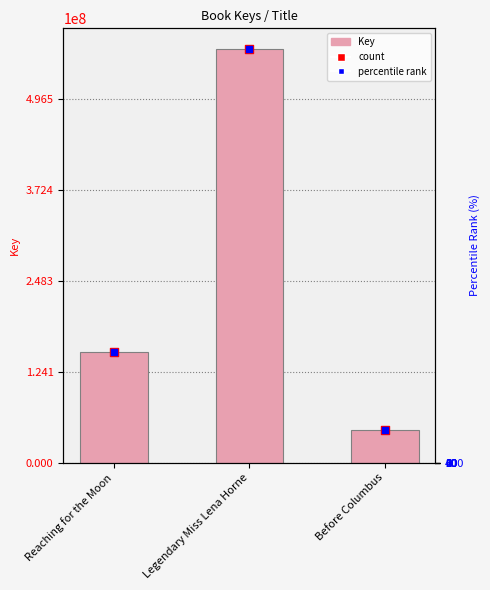

What are all the series names shown in the legend?

Key, count, percentile rank